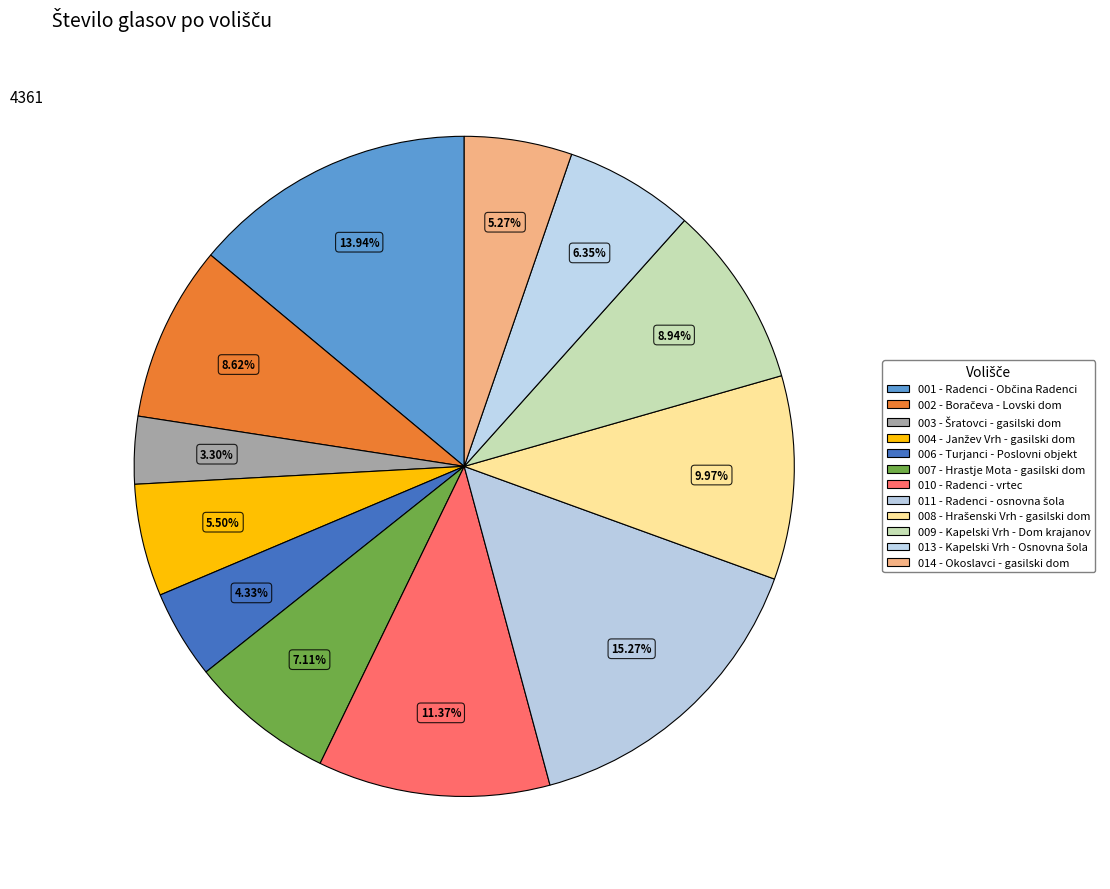

How many segments does this pie chart have?

12